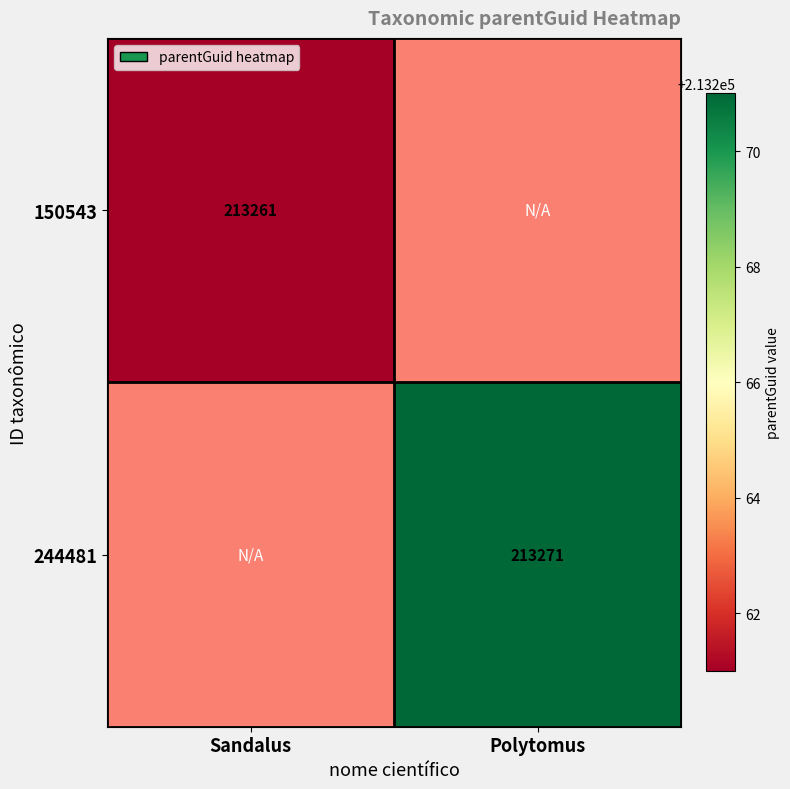

True or false: 150543 has a value of 213261 at Sandalus.

True